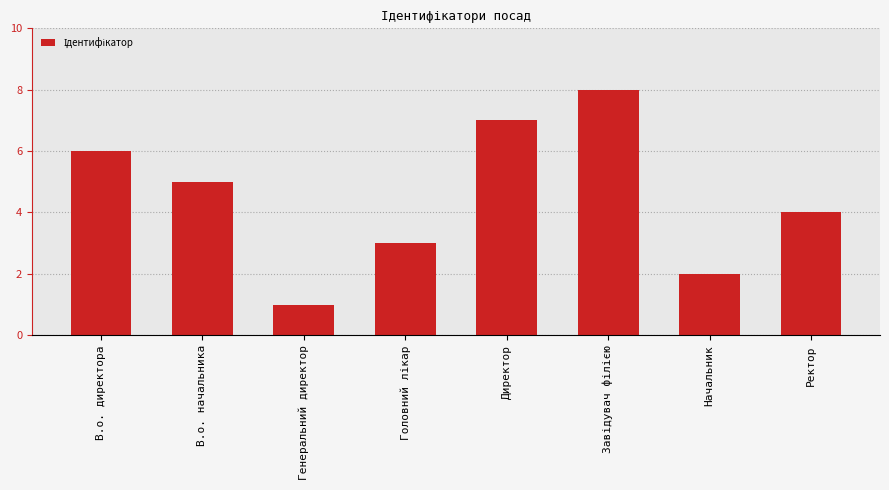

How many categories are shown in the chart?

8